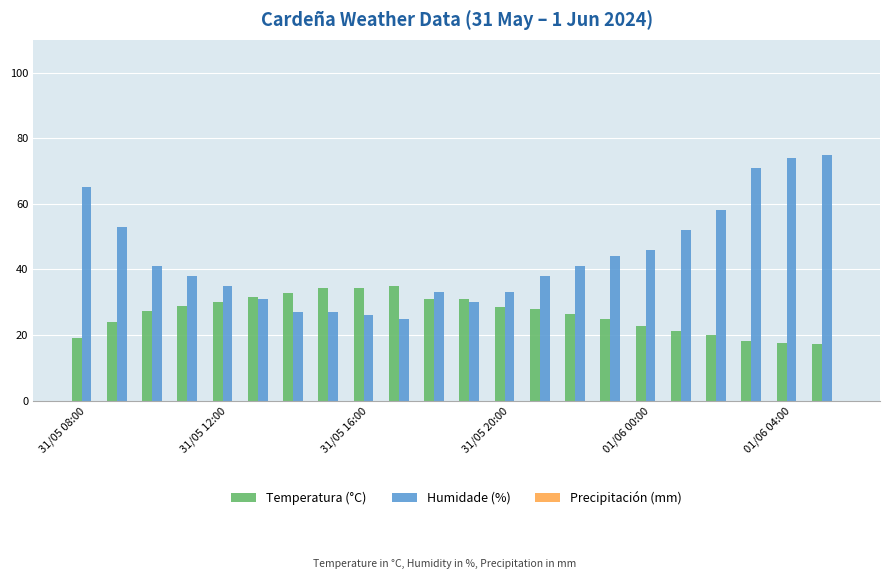

List the series in order of their overall mean, highest first.

Humidade (%), Temperatura (°C)